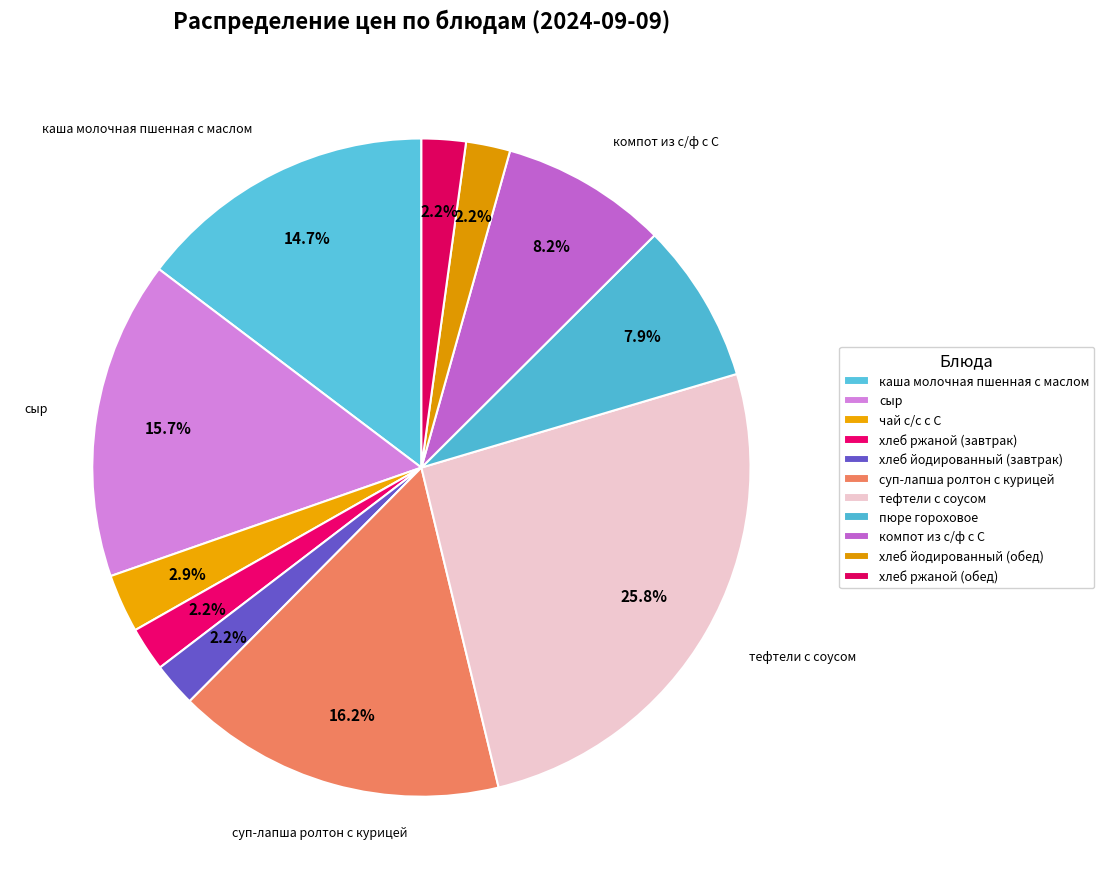

Does хлеб йодированный (обед) represent more than half of the total?

No